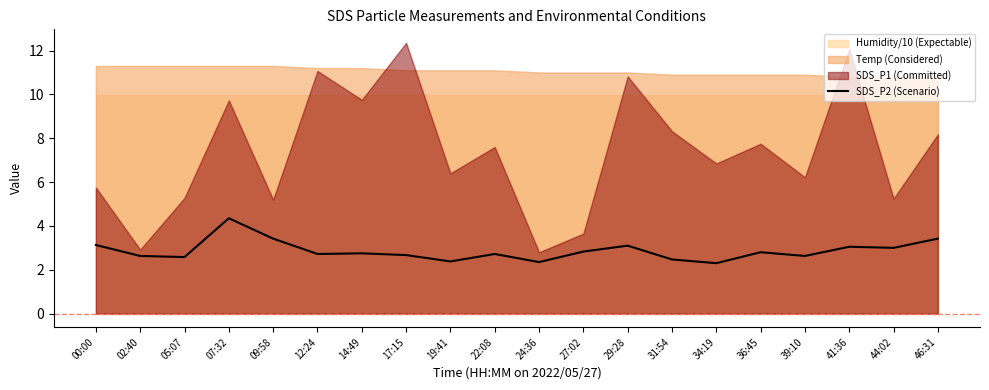

Rank the categories by value from lowest to highest.

34:19, 24:36, 19:41, 31:54, 05:07, 02:40, 39:10, 17:15, 12:24, 22:08, 14:49, 36:45, 27:02, 44:02, 41:36, 29:28, 00:00, 09:58, 46:31, 07:32